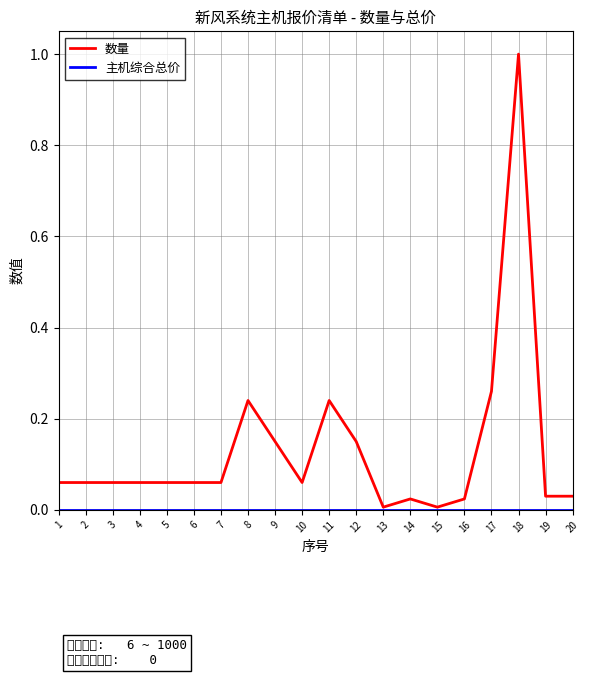

At how many categories does at least one series exceed 0?

20